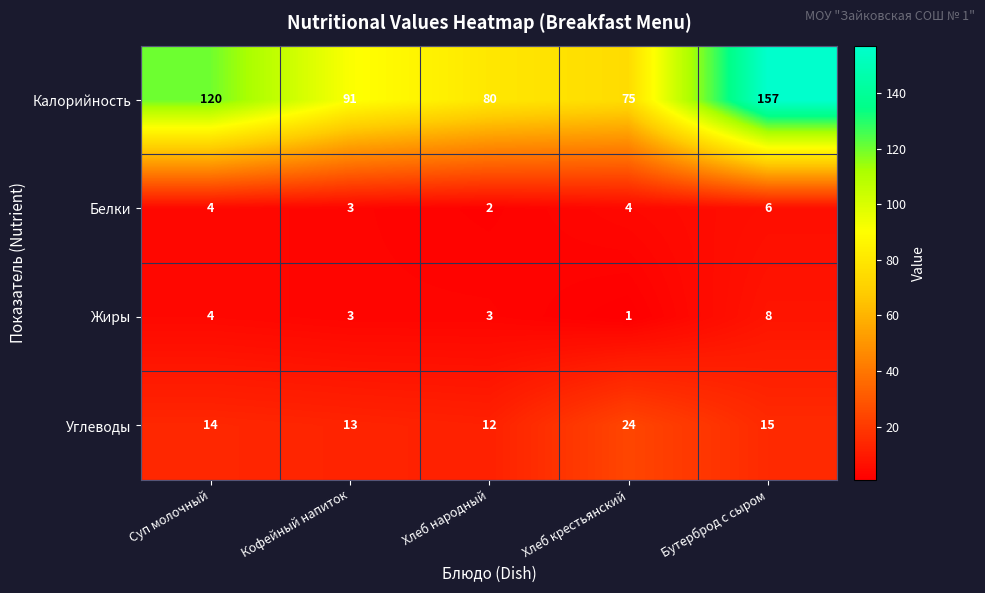

Count the Жиры values in the range 3 to 4.

3